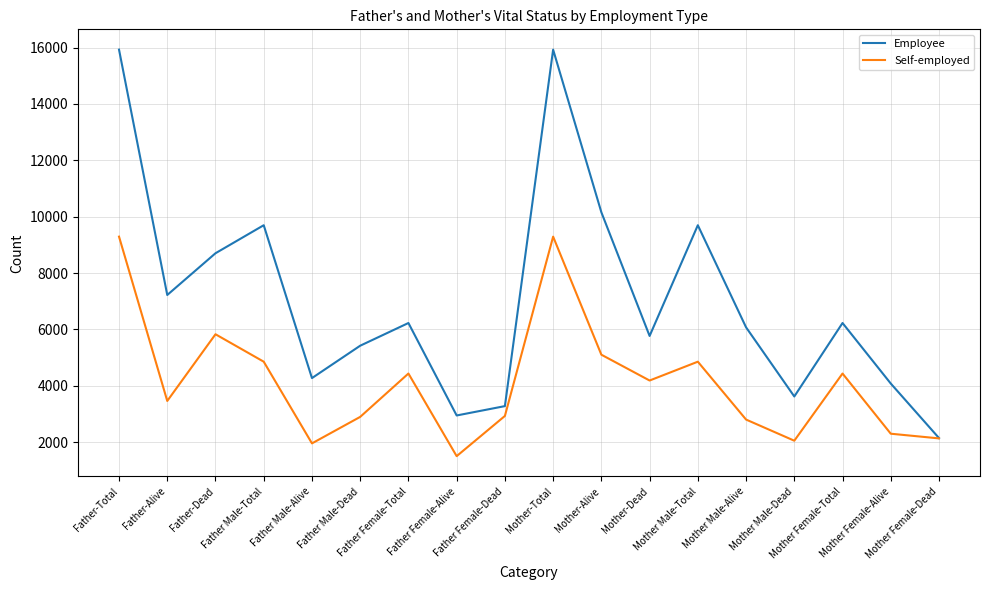

List the series in order of their overall mean, lowest first.

Self-employed, Employee